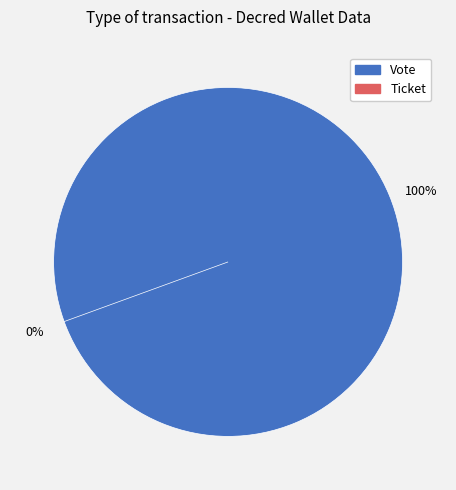

Which slice is the largest?

Vote